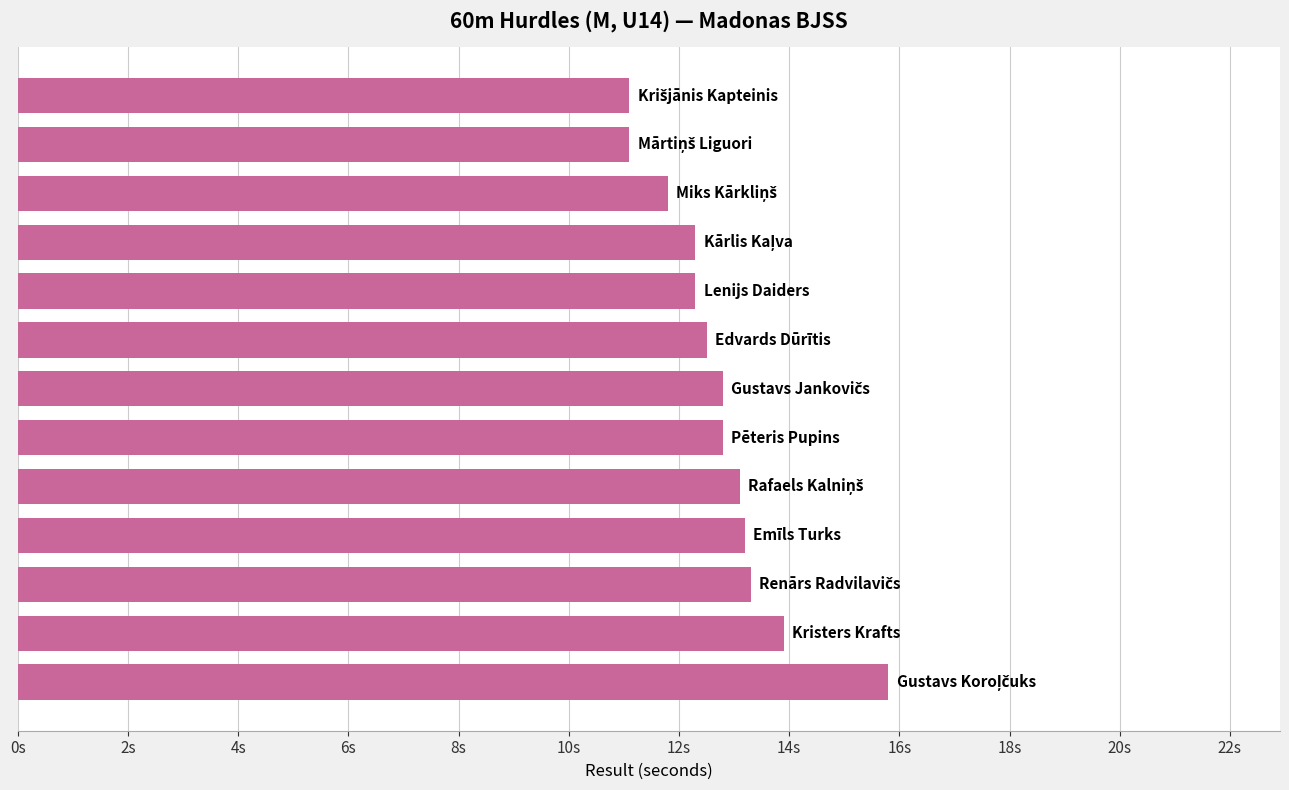

Does the chart contain any negative values?

No